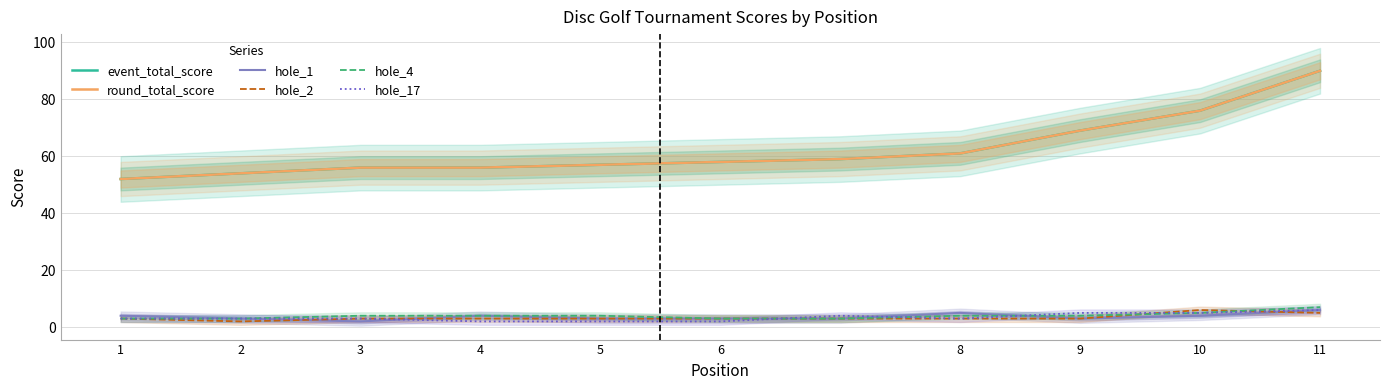

What is the highest value of the hole_1 series?

6